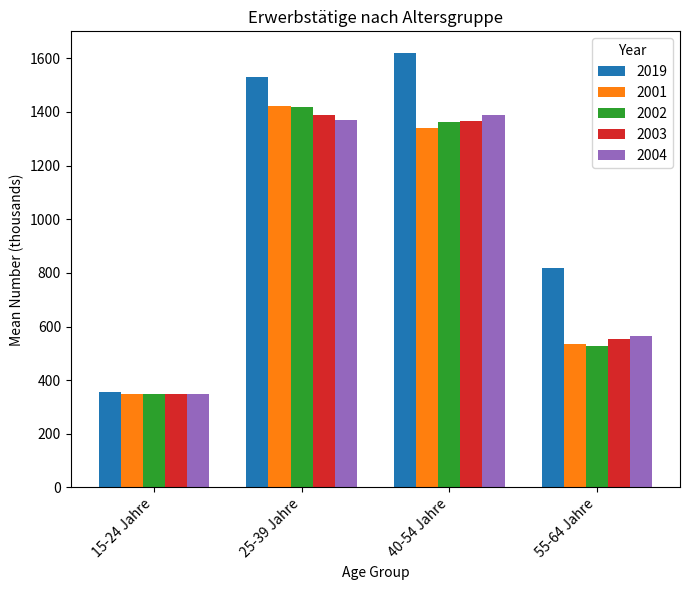

What is the difference between the highest and lowest values at 25-39 Jahre?

160.2